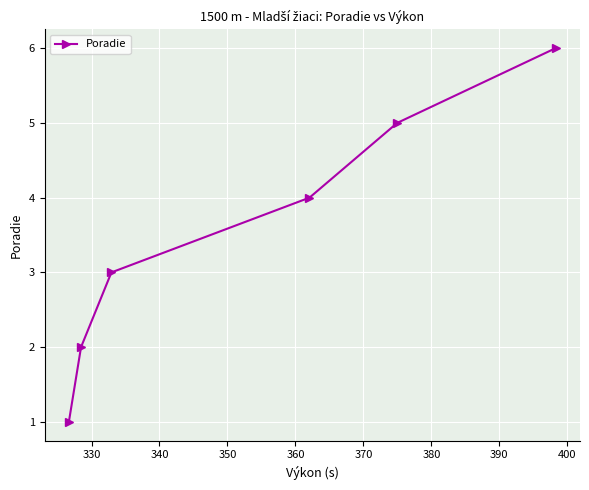

What is the greatest value displayed?

6